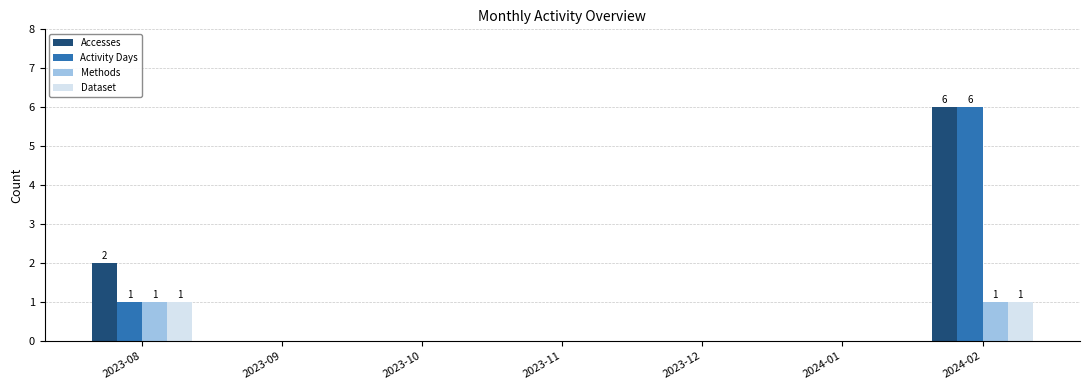

Reading left to right, list all the values displayed in this chart.

Accesses: 2023-08=2	2023-09=0	2023-10=0	2023-11=0	2023-12=0	2024-01=0	2024-02=6
Activity Days: 2023-08=1	2023-09=0	2023-10=0	2023-11=0	2023-12=0	2024-01=0	2024-02=6
Methods: 2023-08=1	2023-09=0	2023-10=0	2023-11=0	2023-12=0	2024-01=0	2024-02=1
Dataset: 2023-08=1	2023-09=0	2023-10=0	2023-11=0	2023-12=0	2024-01=0	2024-02=1